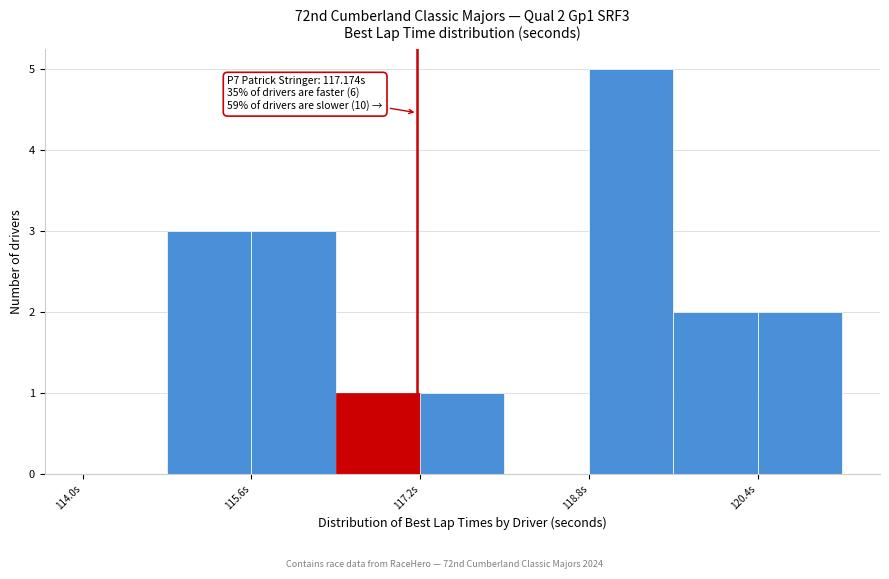

Over which range of the x-axis is the bar tallest?

118.8 to 119.6